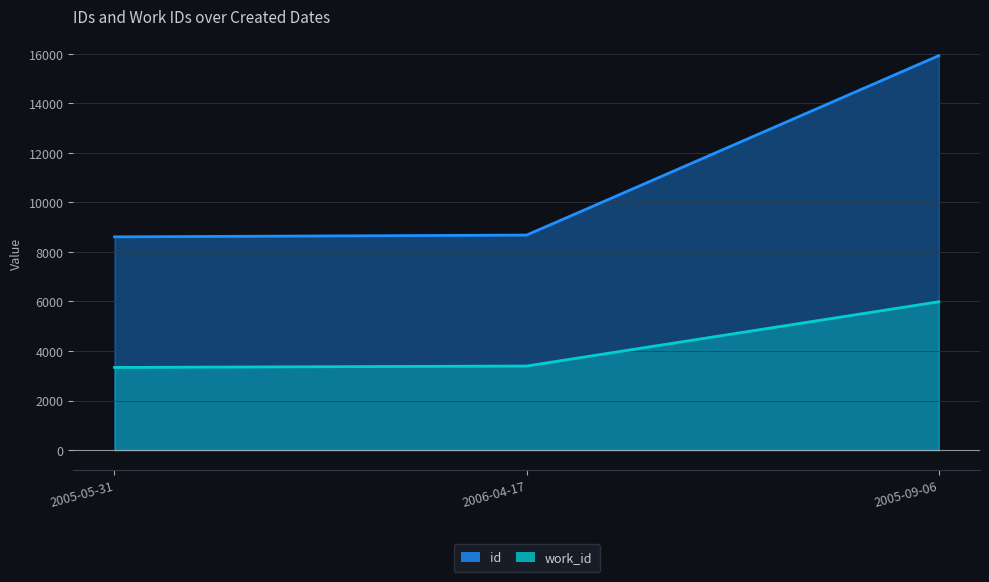

Rank the series by their average value, from highest to lowest.

id, work_id